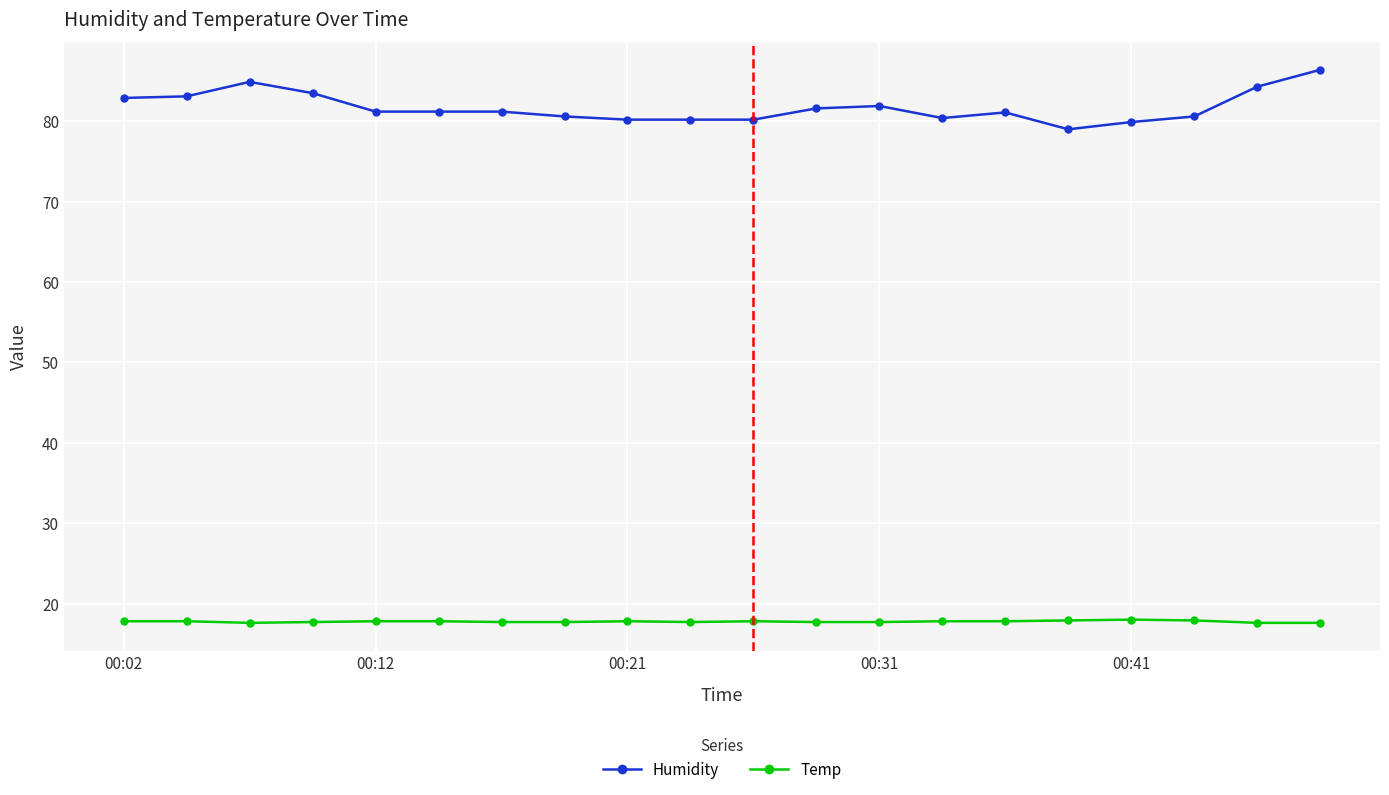

Does the chart have visible grid lines?

Yes